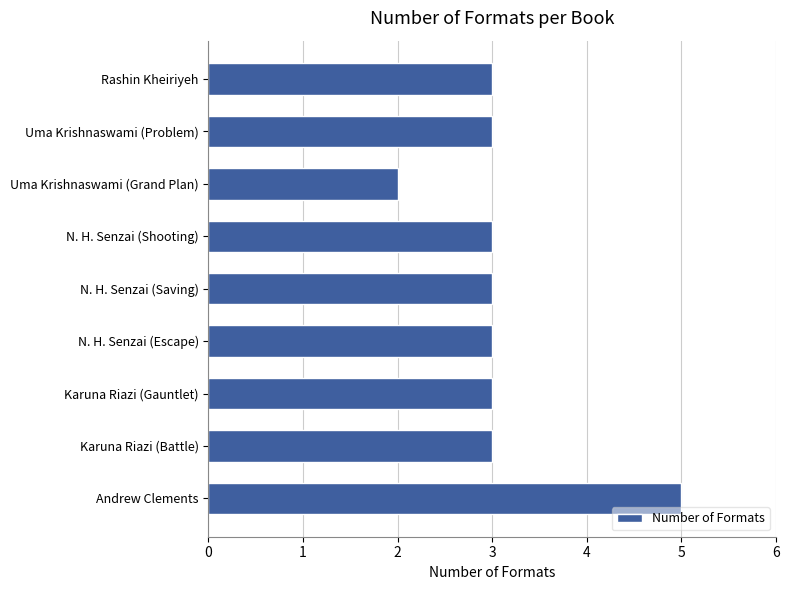

True or false: the data shows 2 at Karuna Riazi (Gauntlet).

False